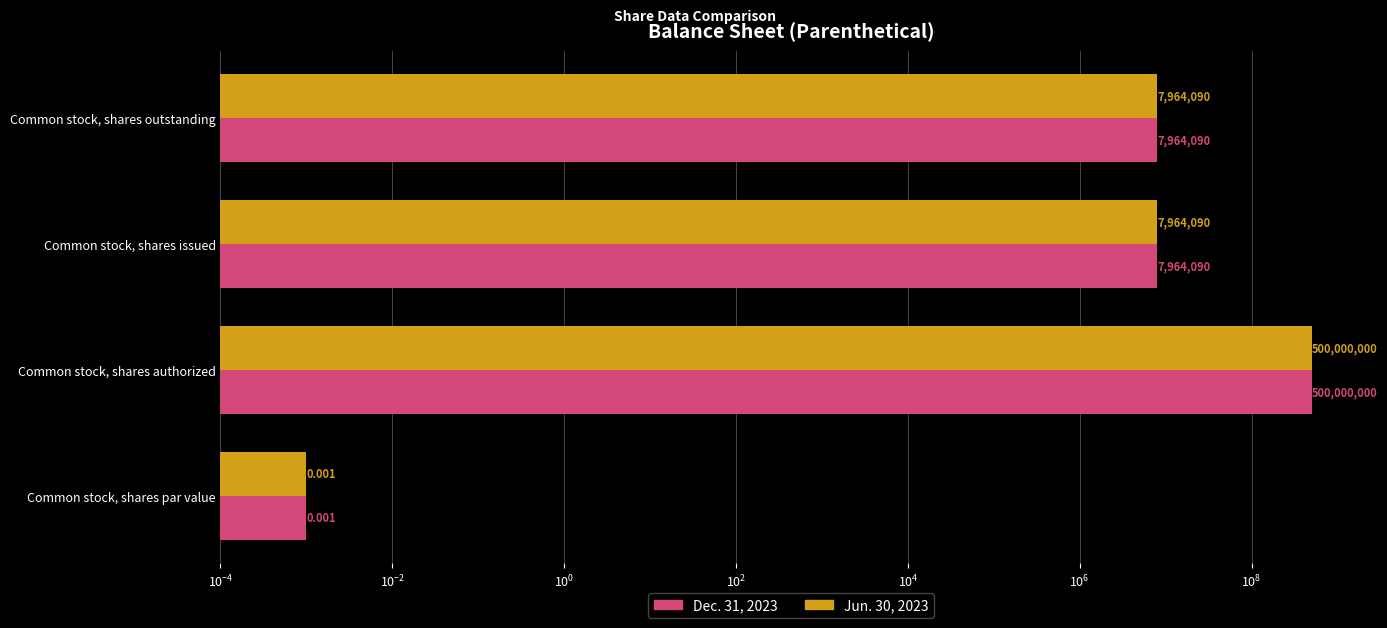

Reading left to right, list all the values displayed in this chart.

Dec. 31, 2023: 0.0	500000000.0	7964090.0	7964090.0
Jun. 30, 2023: 0.0	500000000.0	7964090.0	7964090.0